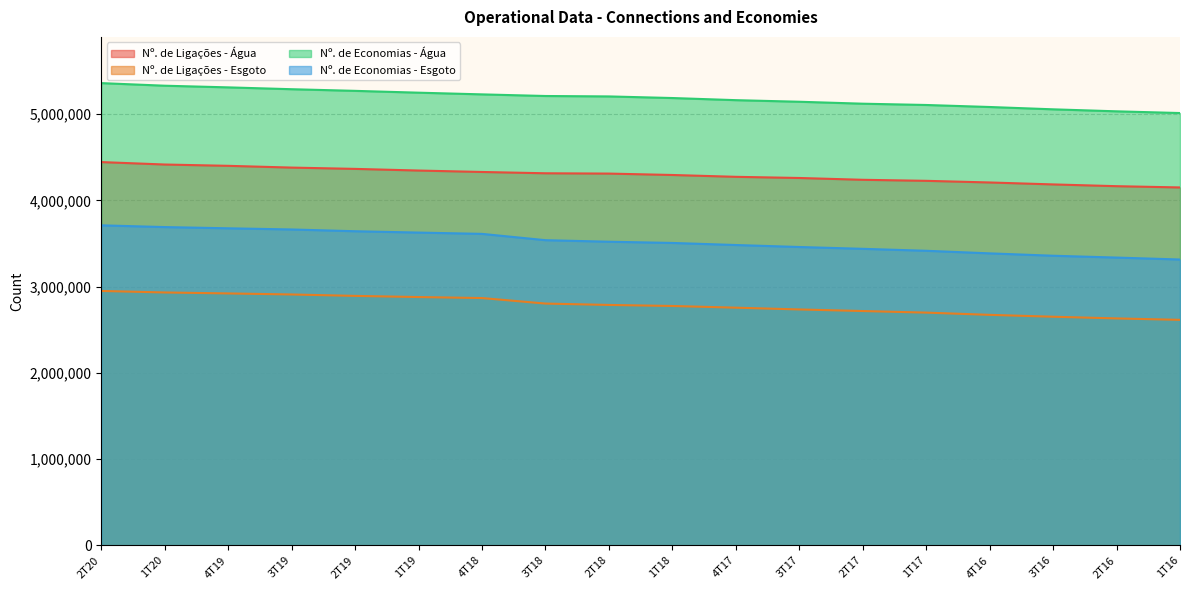

Reading left to right, transcribe all the data shown in this chart.

Nº. de Ligações - Água: 2T20=4444155	1T20=4415911	4T19=4400711	3T19=4380276	2T19=4365227	1T19=4346107	4T18=4329476	3T18=4314360	2T18=4310772	1T18=4294547	4T17=4273234	3T17=4259745	2T17=4238760	1T17=4226803	4T16=4207775	3T16=4185149	2T16=4164671	1T16=4150039
Nº. de Ligações - Esgoto: 2T20=2949884	1T20=2932269	4T19=2921125	3T19=2908986	2T19=2892614	1T19=2879187	4T18=2867608	3T18=2803511	2T18=2787633	1T18=2775599	4T17=2755952	3T17=2735399	2T17=2716993	1T17=2698688	4T16=2672709	3T16=2650952	2T16=2631499	1T16=2614697
Nº. de Economias - Água: 2T20=5359797	1T20=5329704	4T19=5310499	3T19=5289097	2T19=5270027	1T19=5248902	4T18=5229228	3T18=5210416	2T18=5205493	1T18=5186900	4T17=5162197	3T17=5143756	2T17=5121138	1T17=5106241	4T16=5082871	3T16=5055870	2T16=5032689	1T16=5012789
Nº. de Economias - Esgoto: 2T20=3710641	1T20=3690553	4T19=3676334	3T19=3662833	2T19=3642250	1T19=3626756	4T18=3611687	3T18=3538554	2T18=3520719	1T18=3506513	4T17=3482558	3T17=3459553	2T17=3438413	1T17=3415722	4T16=3385728	3T16=3358206	2T16=3336927	1T16=3314437